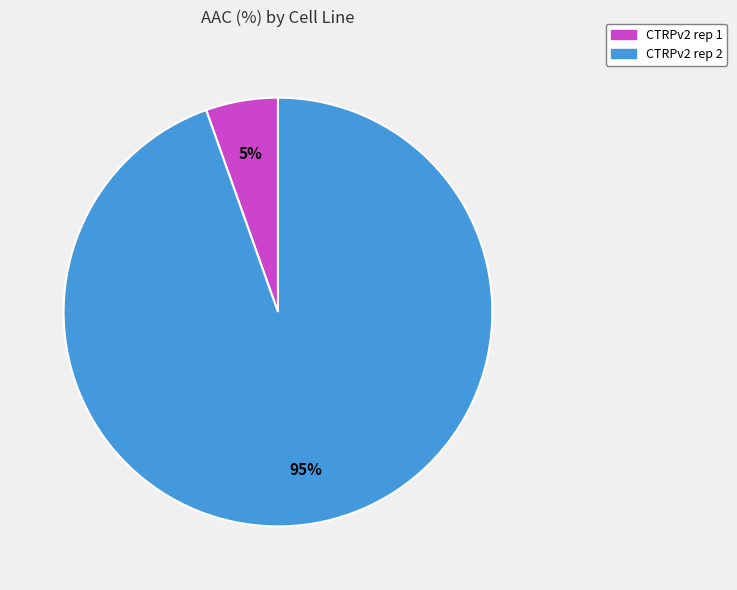

Rank the categories by value from highest to lowest.

CTRPv2 rep 2, CTRPv2 rep 1